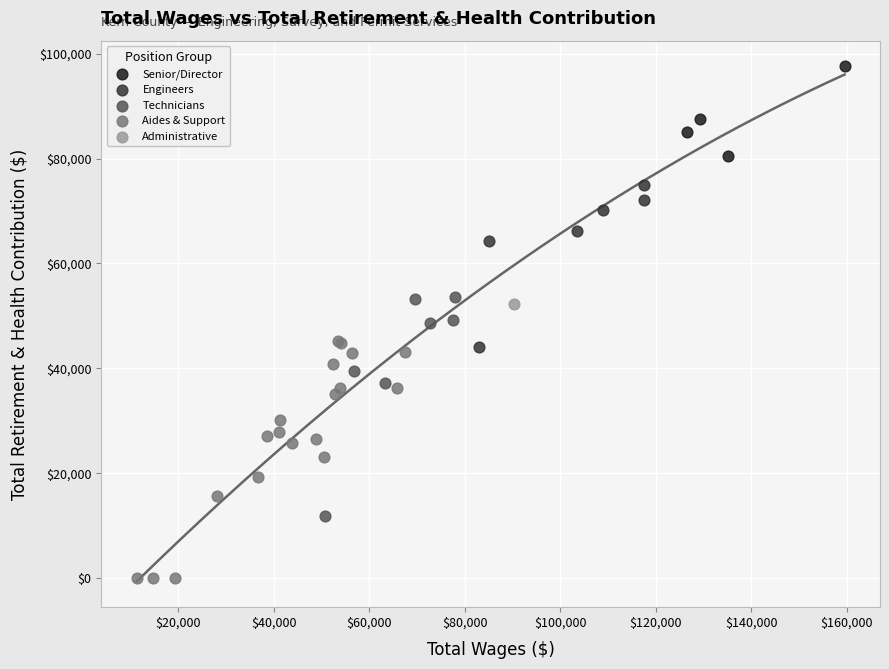

Which series contains the lowest Y value?

Aides & Support